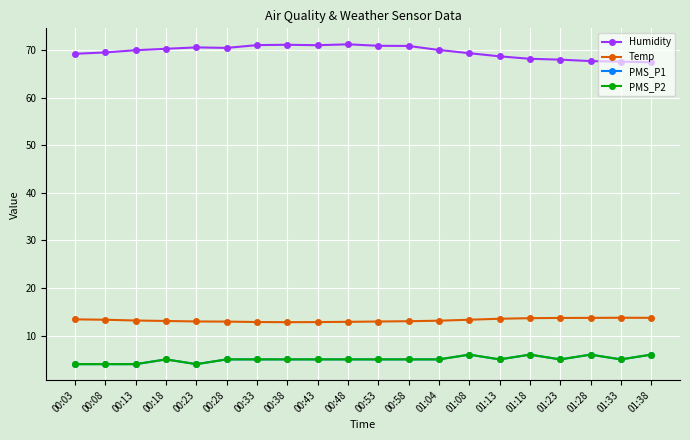

Does the chart have visible grid lines?

Yes